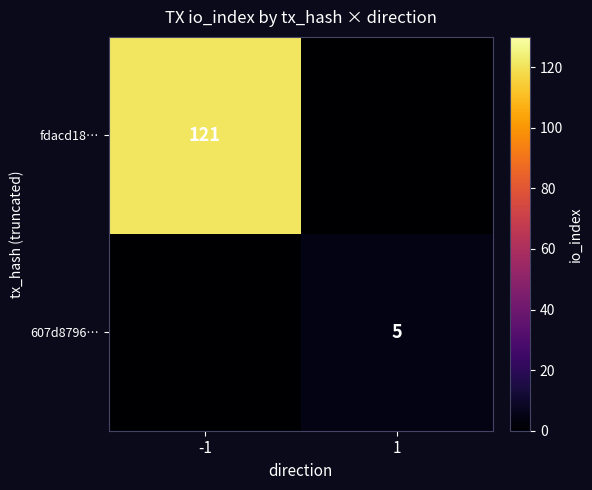

The 607d8796… series shows 7 at 1. True or false?

False